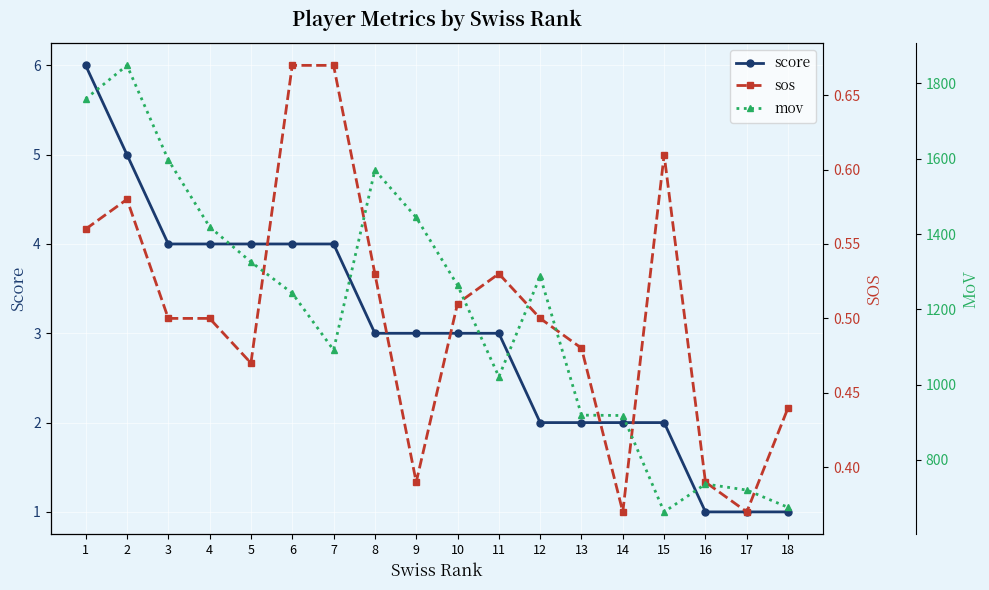

Which series has the largest total across all categories?

mov